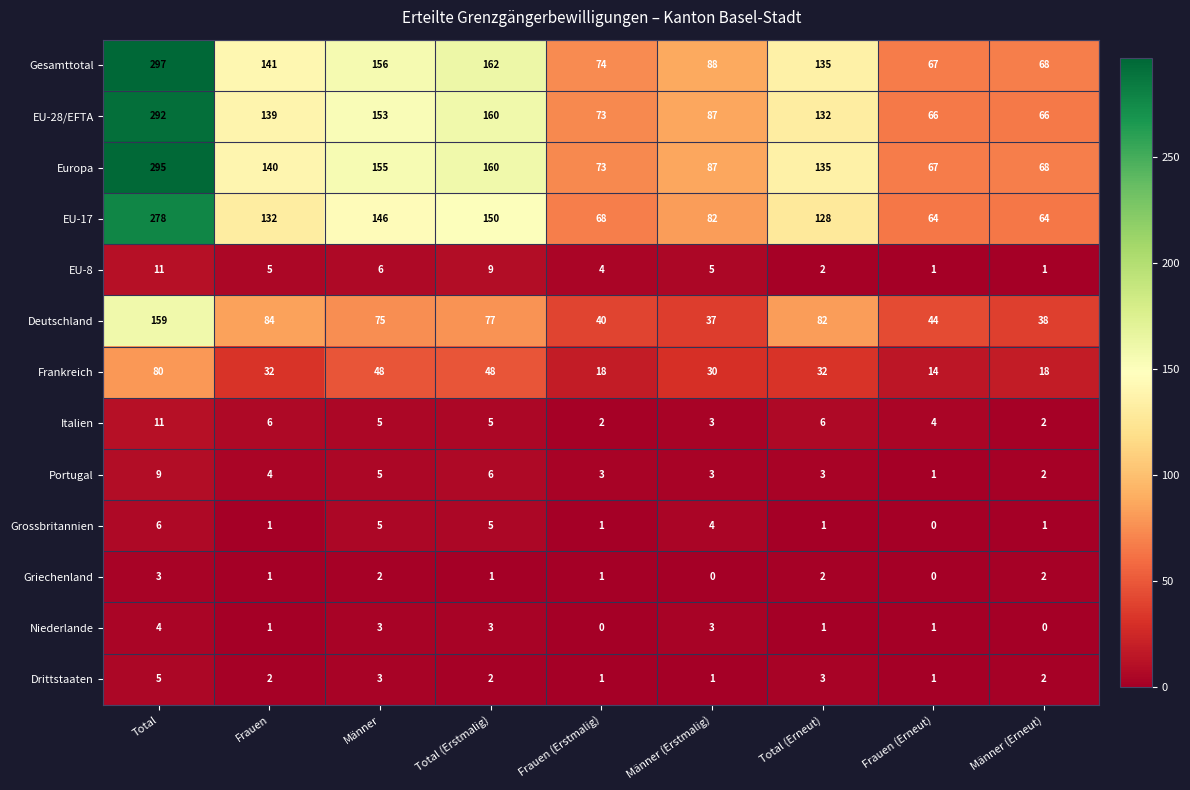

What is the difference between the second highest and second lowest values in the Italien series?

4